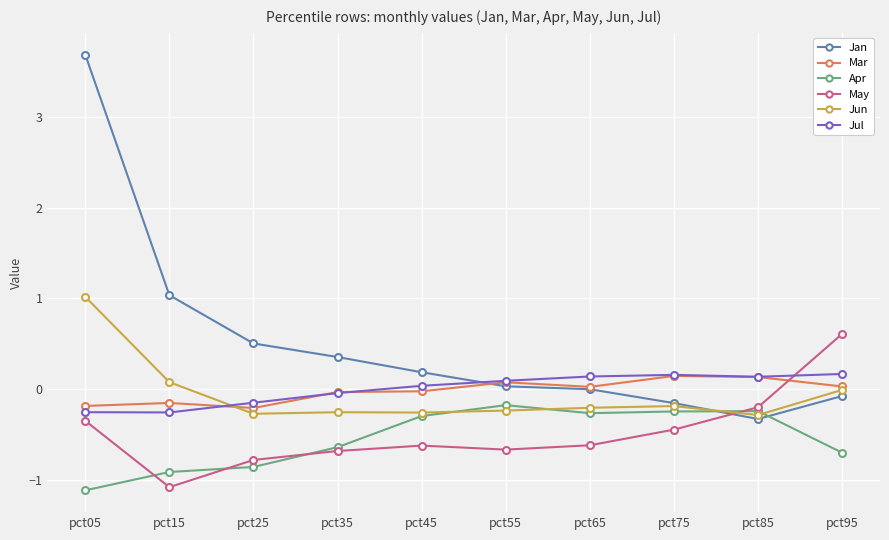

What is the total value across all series at pct85?

-0.8